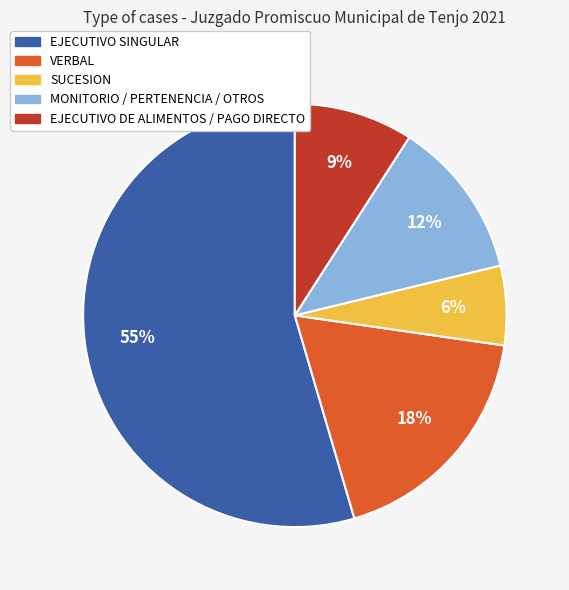

How many slices are in this pie chart?

5